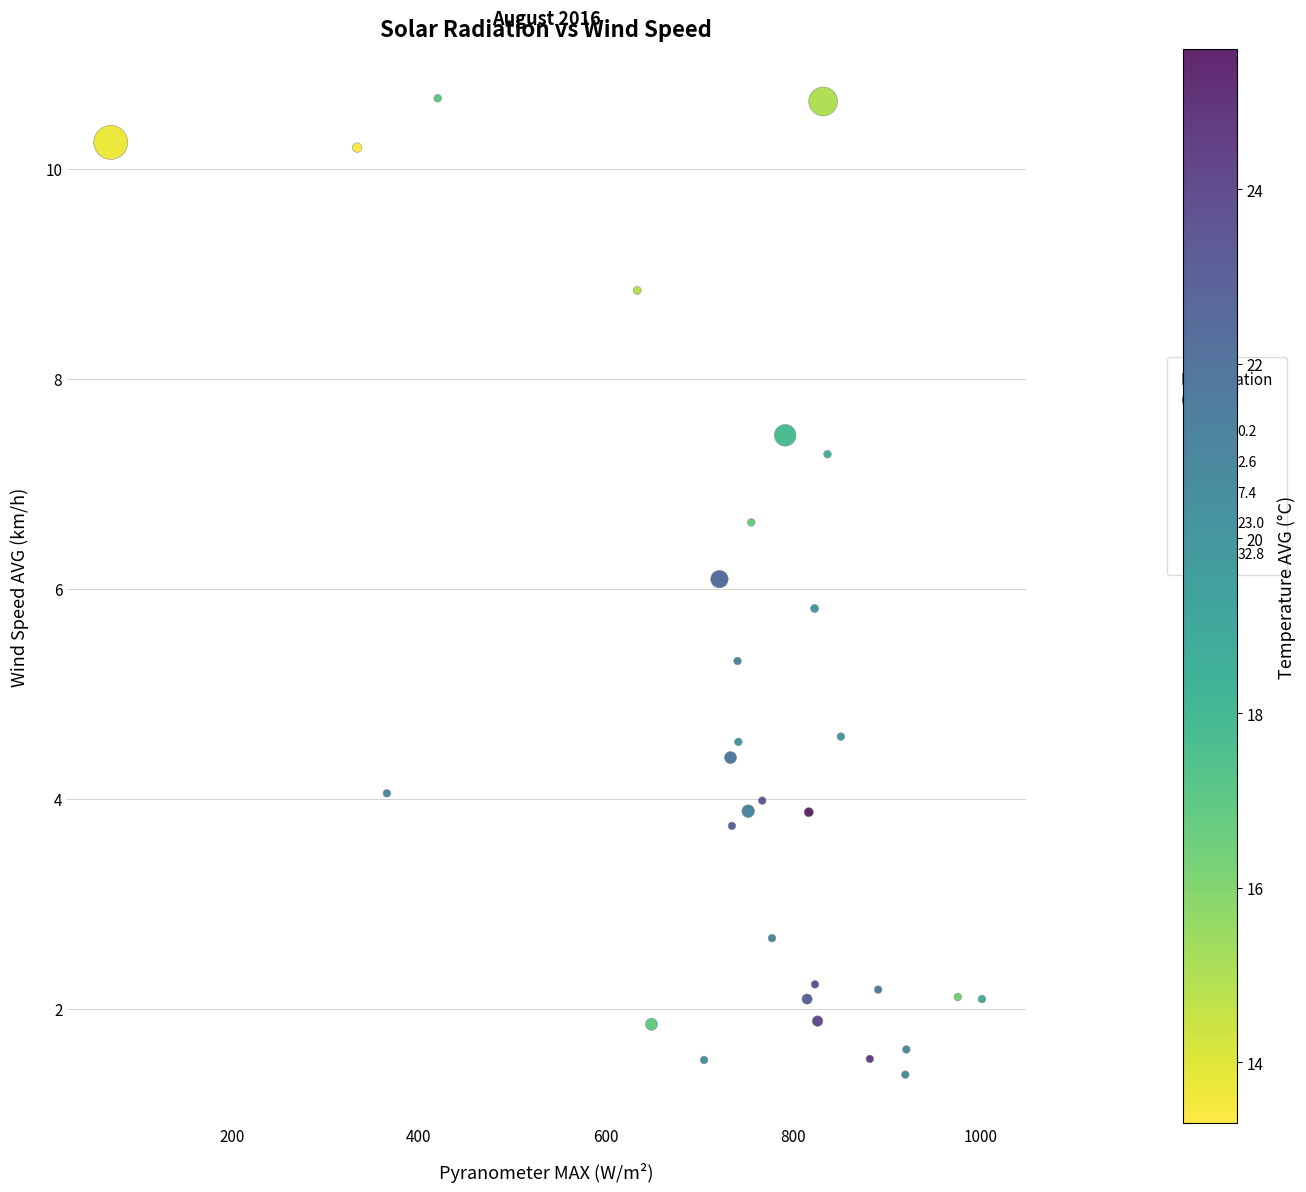

What is the range of Y values (max minus min)?

9.3